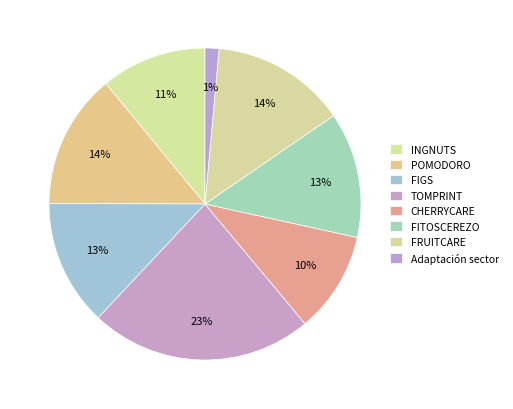

Does TOMPRINT account for over 50% of the chart?

No